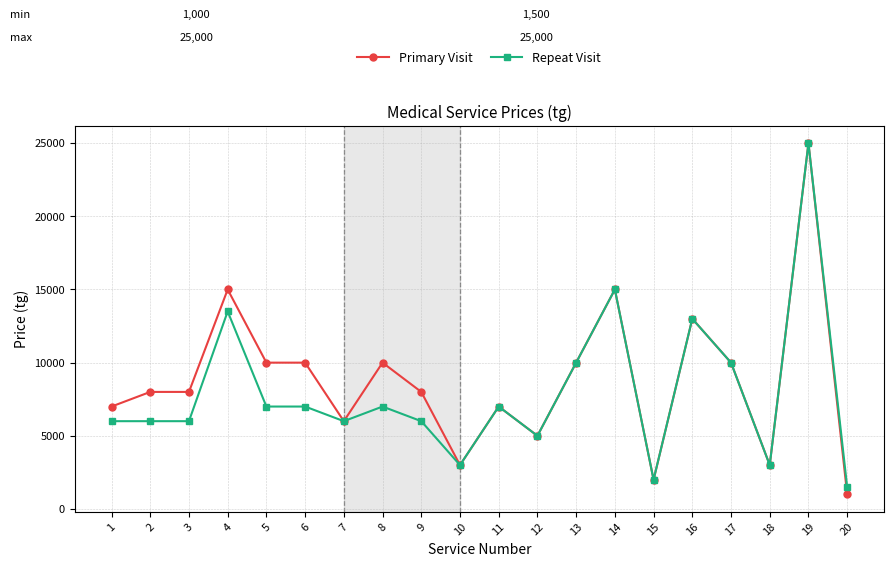

Does the chart have visible grid lines?

Yes